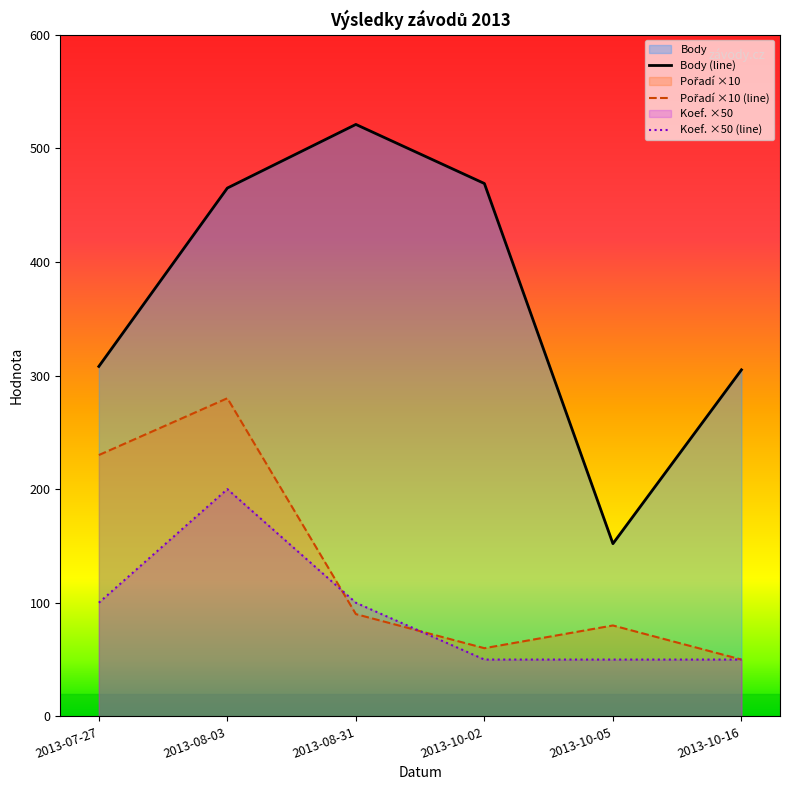

How many lines are shown in the chart?

3